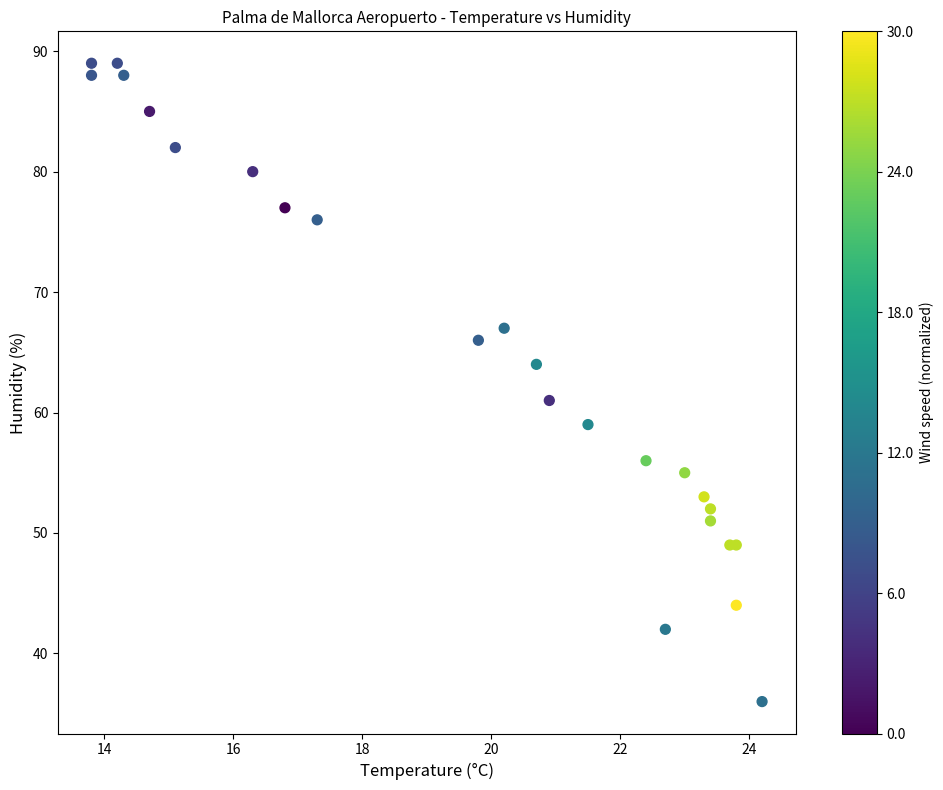

What Y value in the scatter plot is closest to 62?

61